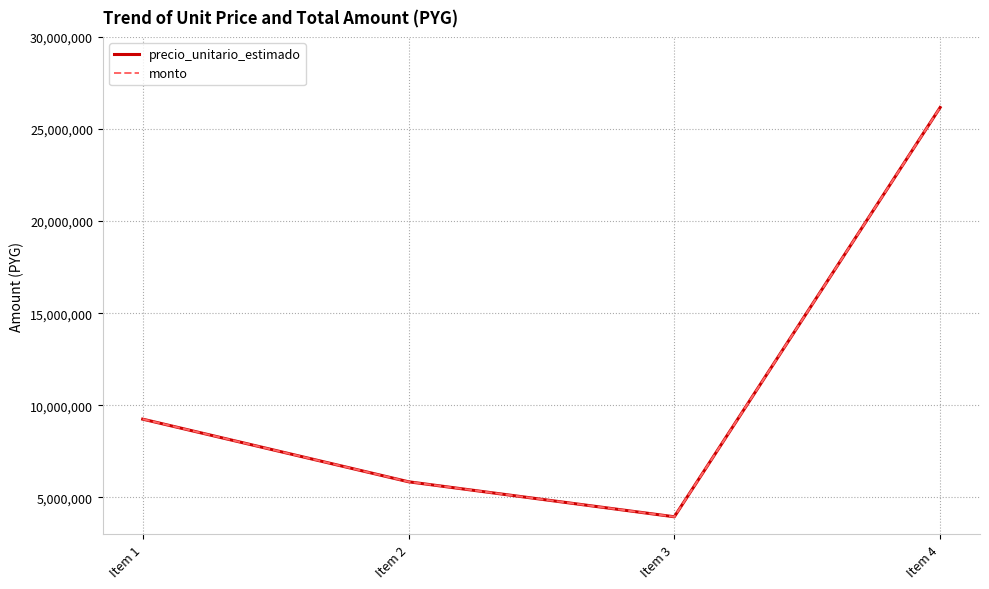

What is the difference between the maximum and second lowest values in the monto series?

20320000